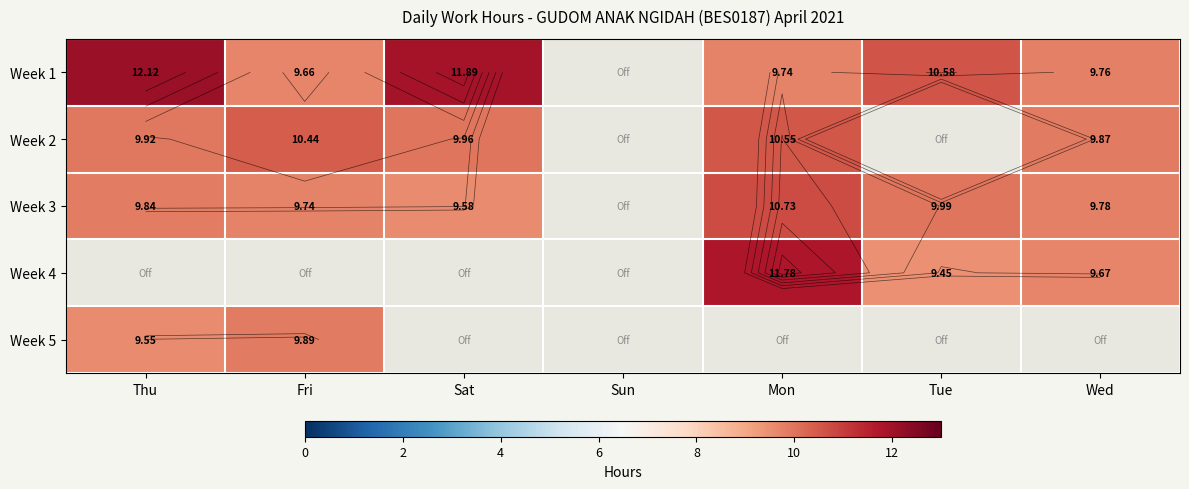

At which category does the chart reach its minimum across all series?

Tue